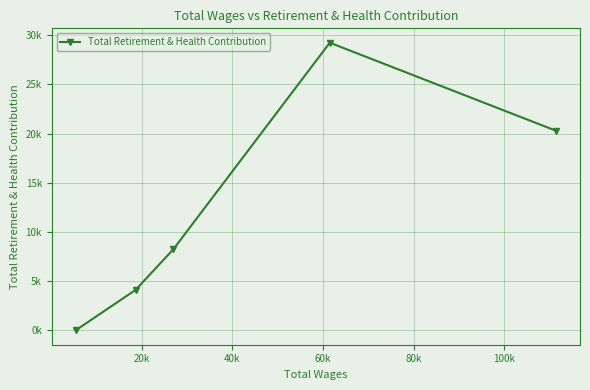

Is this an area chart (filled region under the line)?

No